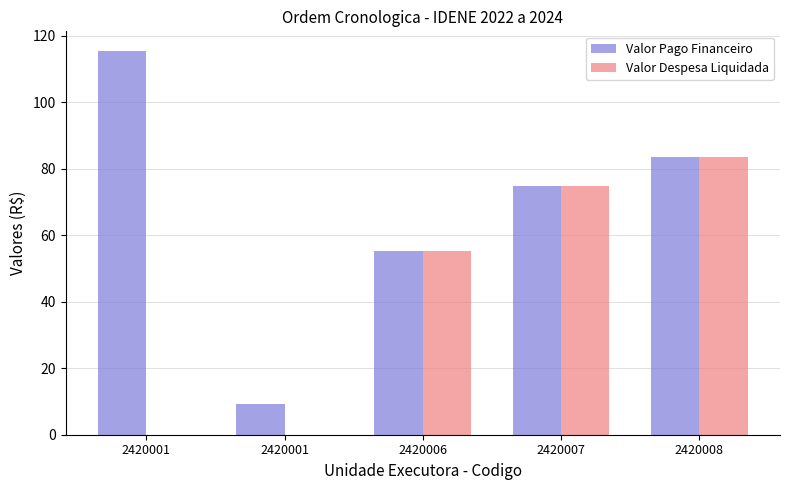

How many values in the Valor Pago Financeiro series exceed 74?

3